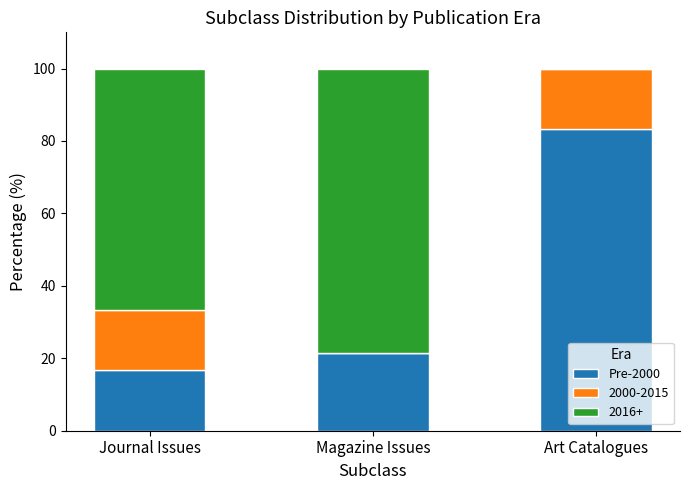

What is the total value across all series at Magazine Issues?

100.0